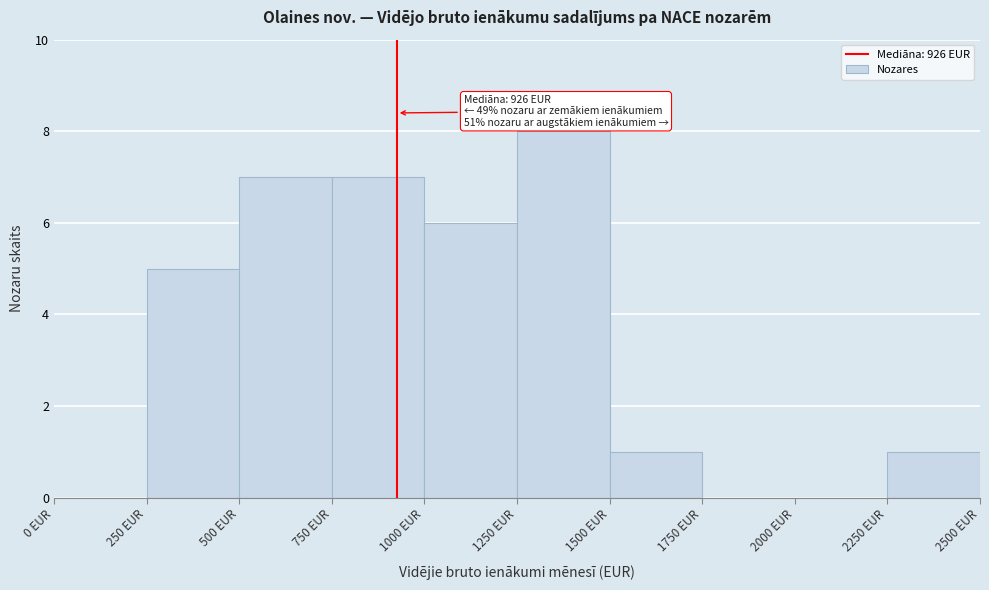

Over which range of the x-axis is the bar tallest?

1250 to 1500